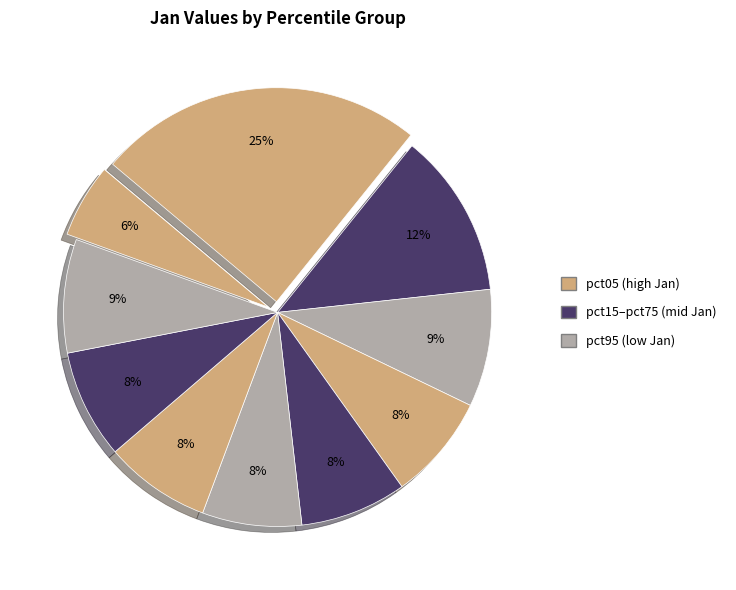

Count the number of slices in the pie.

10